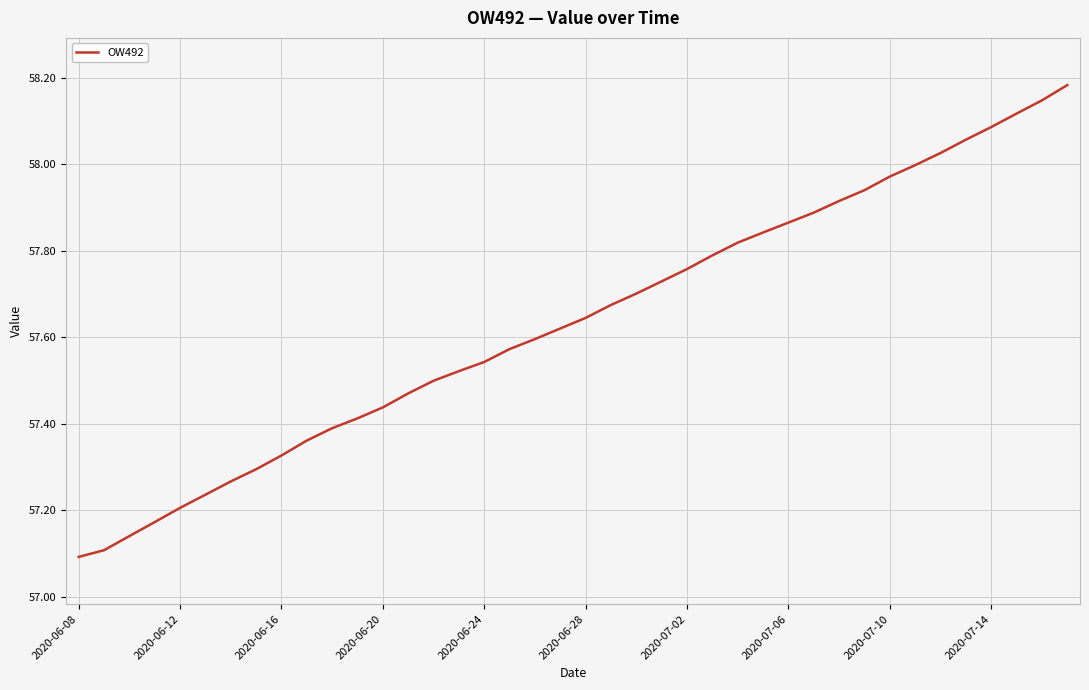

What is the difference between the maximum and minimum values?

1.1